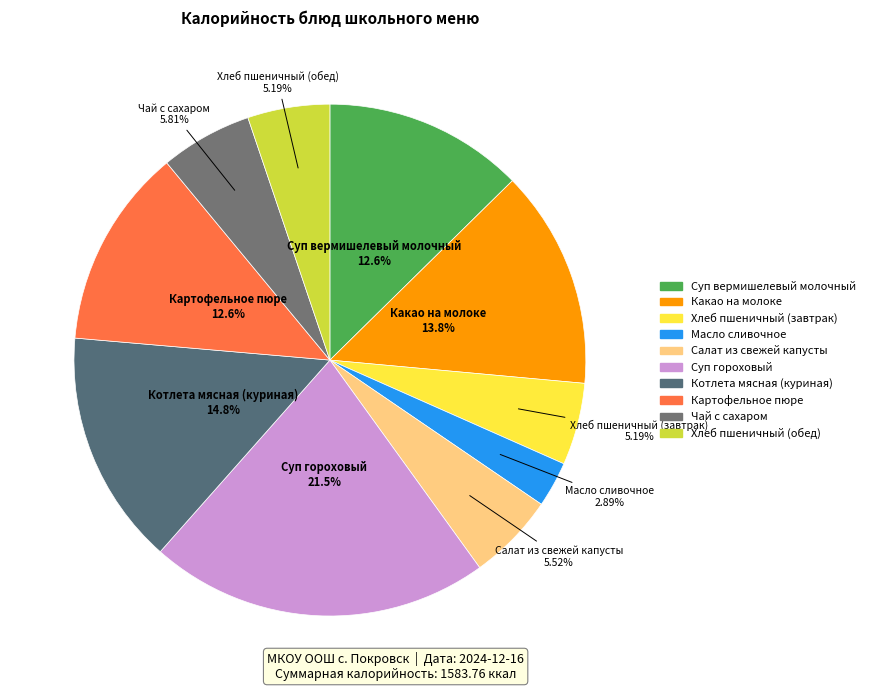

Which category has the biggest portion of the pie?

Суп гороховый